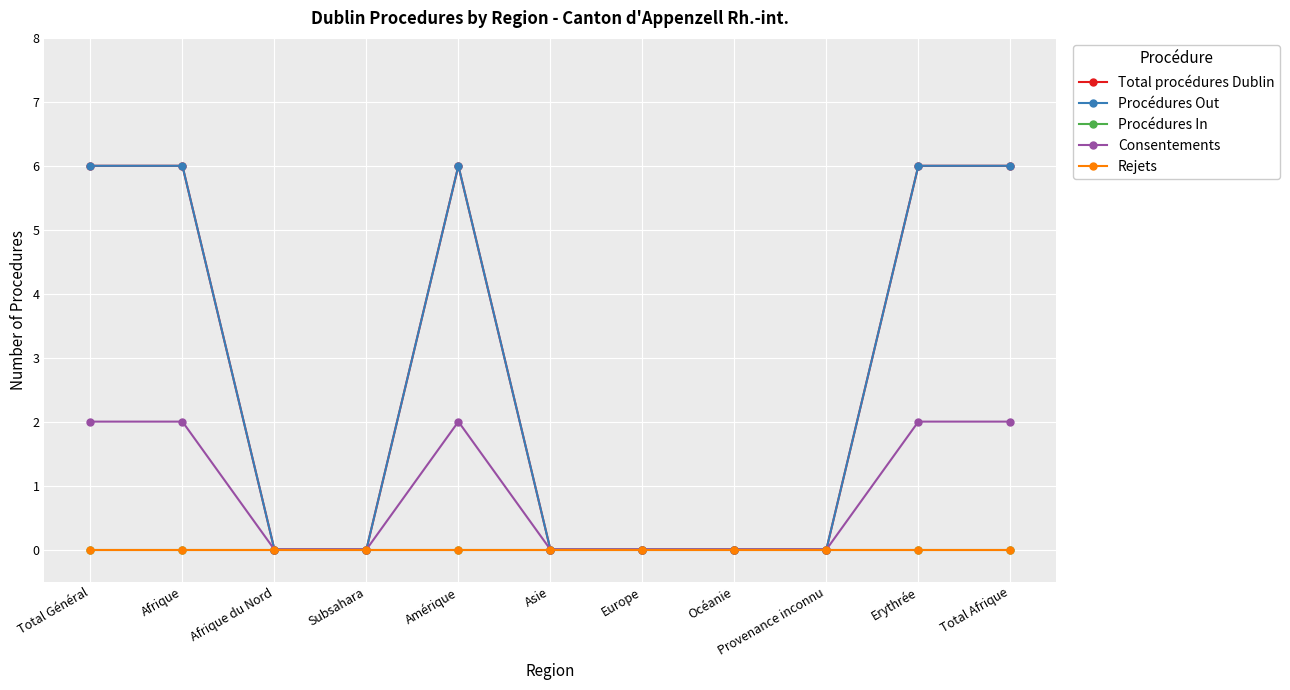

How many lines are shown in the chart?

5